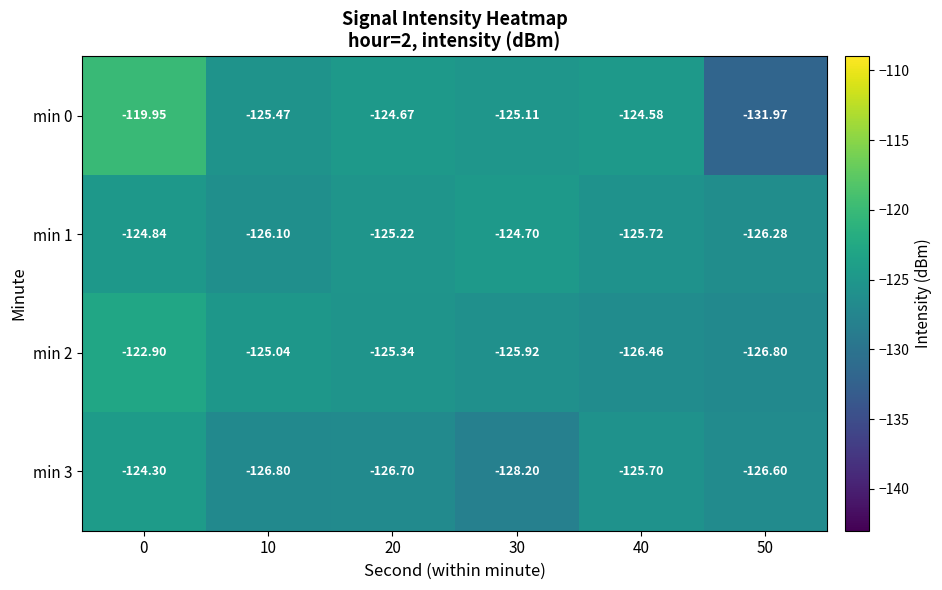

Is the value of min 1 at 40 greater than the value of min 3 at 0?

No